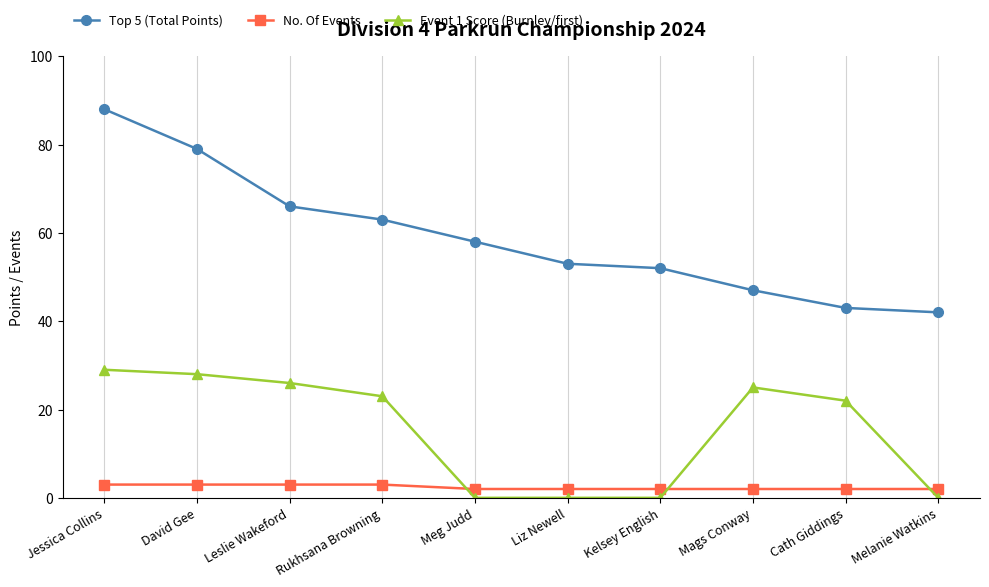

How many intersections are there between No. Of Events and Event 1 Score (Burnley/first)?

3